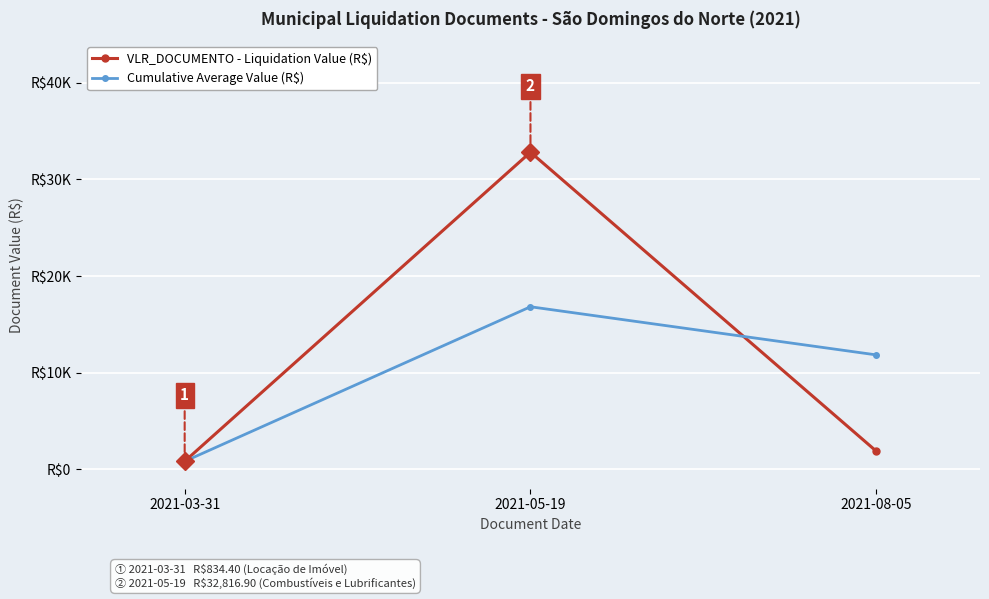

What are all the series names shown in the legend?

VLR_DOCUMENTO - Liquidation Value (R$), Cumulative Average Value (R$)